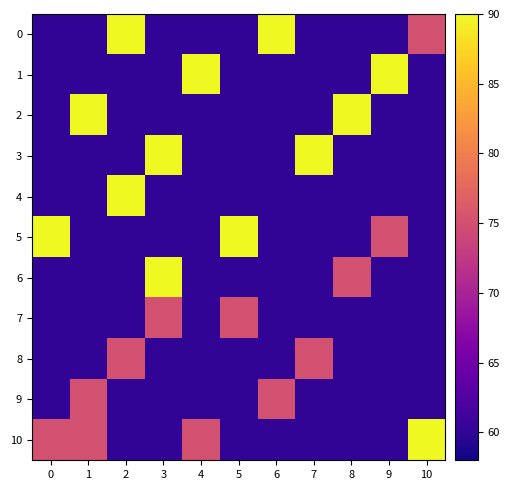

Between 1 and 4, which series saw the biggest shift?

1